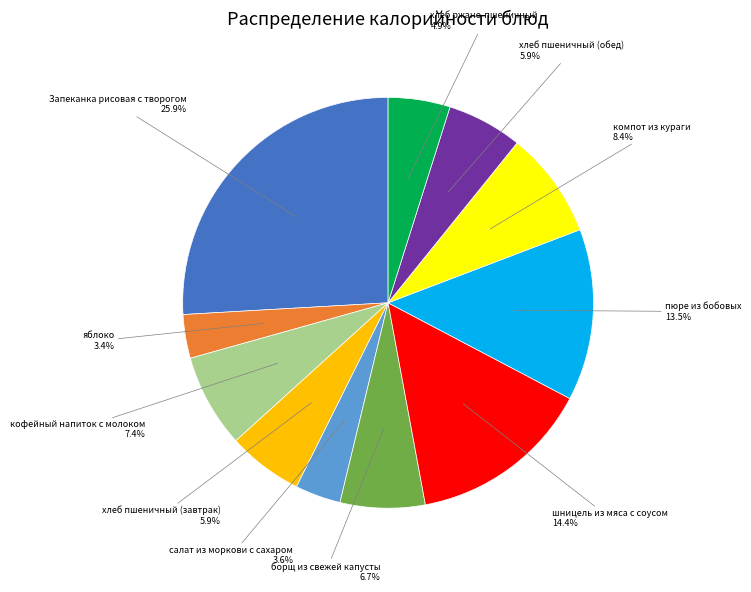

Is there any slice that represents more than half of the pie?

No